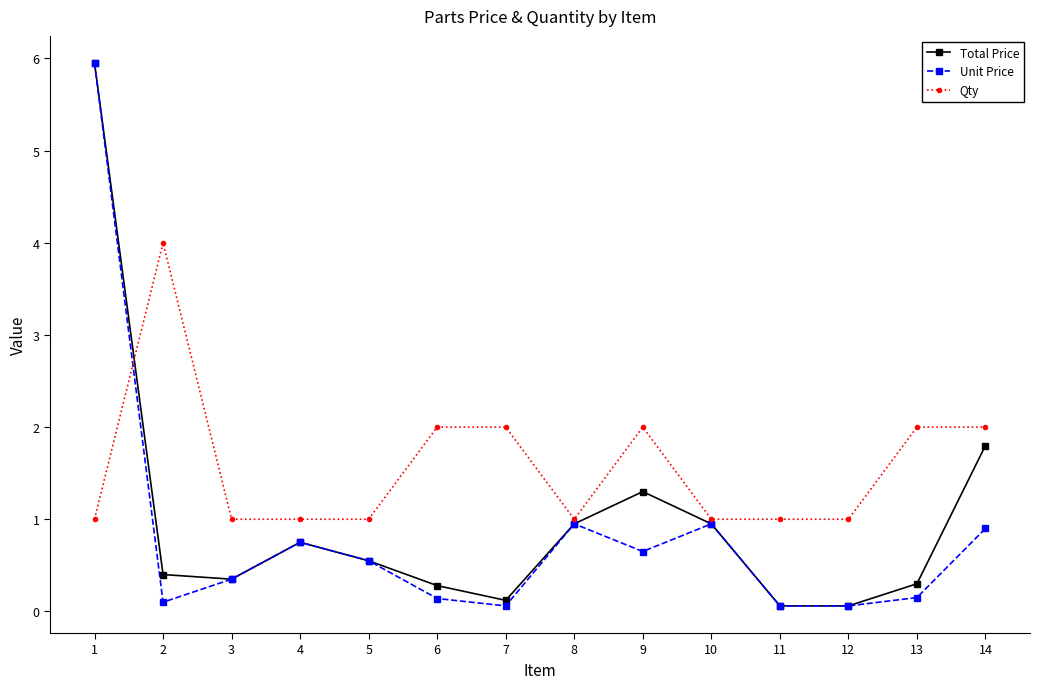

What is the maximum value shown in the chart?

6.0